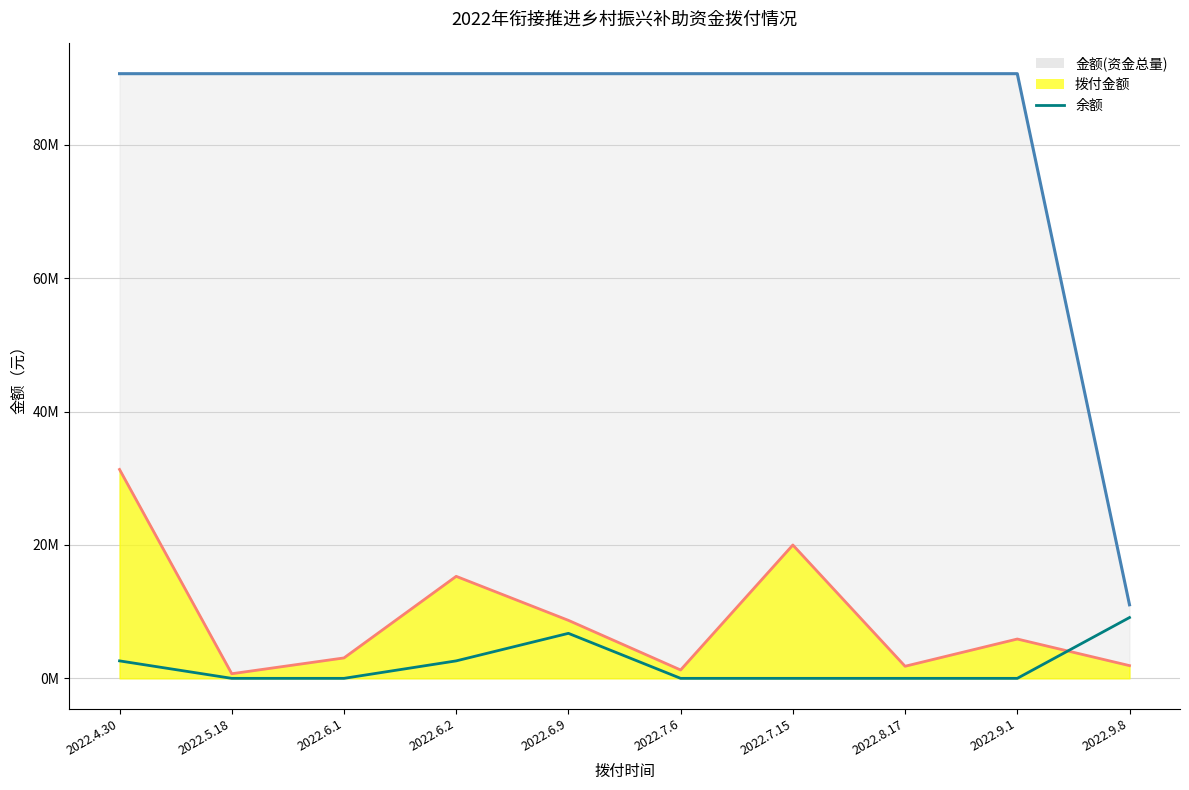

Which category has the lowest value across all series?

2022.5.18